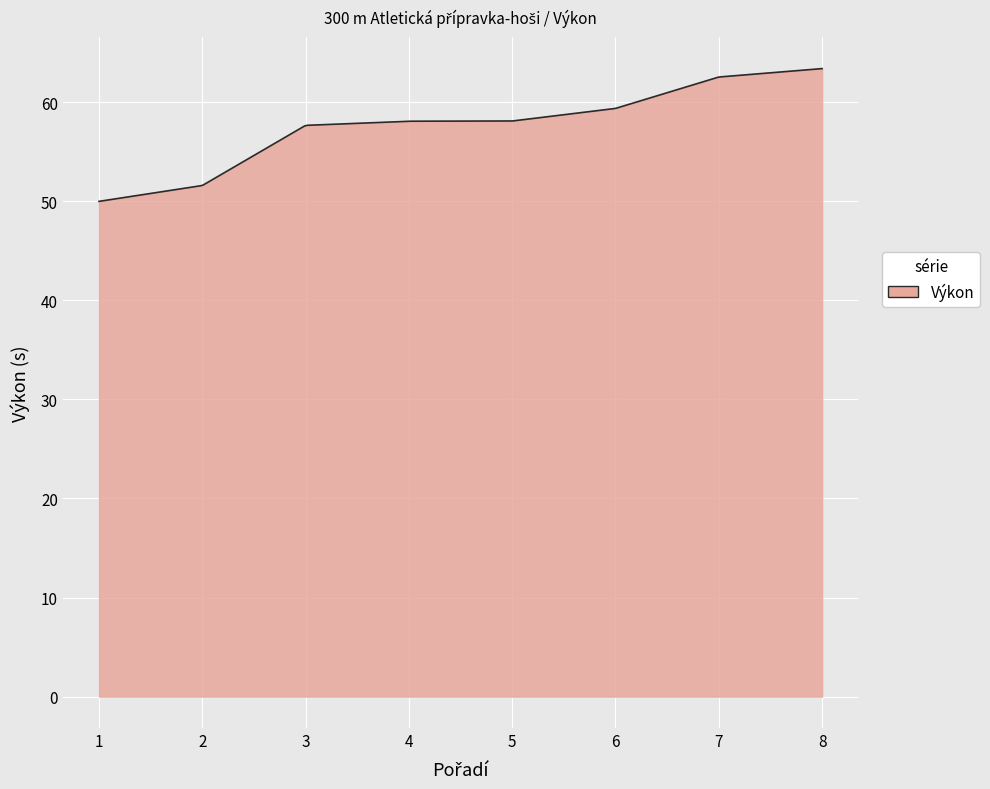

What is the difference between the maximum and minimum values?

13.4